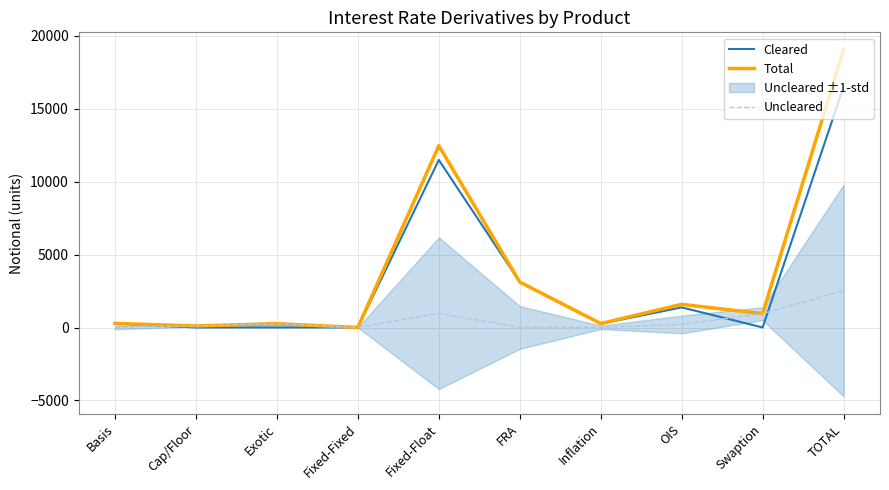

What position from the left is FRA?

6